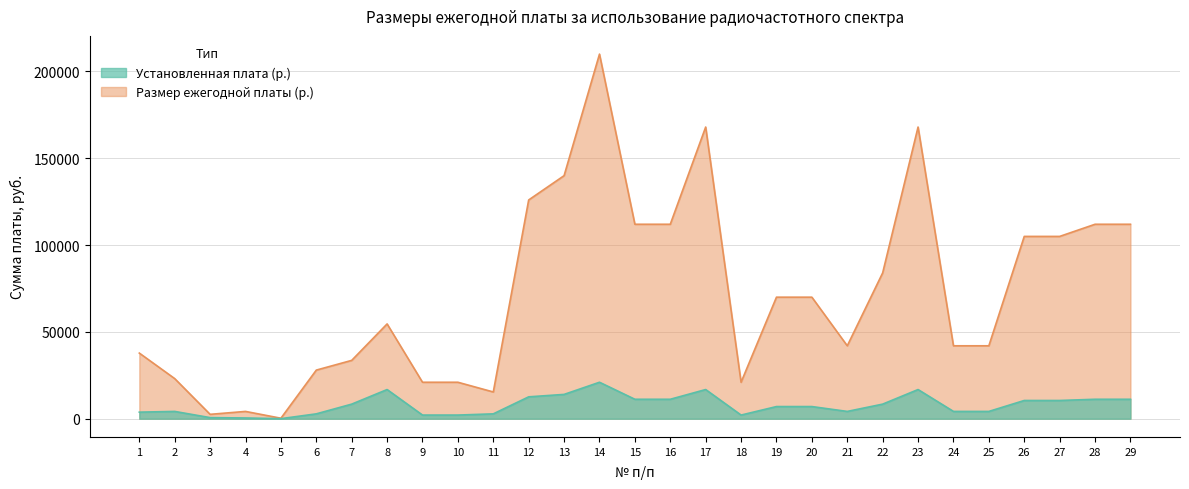

In Размер ежегодной платы (р.), how many points are lower than both neighbors (excluding endpoints)?

5